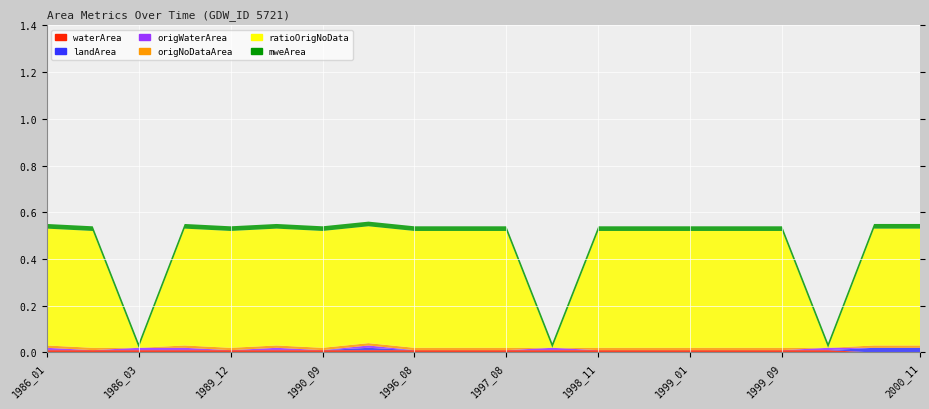

Reading left to right, extract all data points from this chart.

waterArea: 1986_01=0.0	1986_02=0.0	1986_03=0.0	1986_12=0.0	1989_12=0.0	1990_01=0.0	1990_09=0.0	1991_02=0.0	1996_08=0.0	1996_09=0.0	1997_08=0.0	1998_01=0.0	1998_11=0.0	1998_12=0.0	1999_01=0.0	1999_08=0.0	1999_09=0.0	1999_11=0.0	2000_10=0.0	2000_11=0.0
landArea: 1986_01=0.0	1986_02=0.0	1986_03=0.0	1986_12=0.0	1989_12=0.0	1990_01=0.0	1990_09=0.0	1991_02=0.0	1996_08=0.0	1996_09=0.0	1997_08=0.0	1998_01=0.0	1998_11=0.0	1998_12=0.0	1999_01=0.0	1999_08=0.0	1999_09=0.0	1999_11=0.0	2000_10=0.0	2000_11=0.0
origWaterArea: 1986_01=0.0	1986_02=0.0	1986_03=0.0	1986_12=0.0	1989_12=0.0	1990_01=0.0	1990_09=0.0	1991_02=0.0	1996_08=0.0	1996_09=0.0	1997_08=0.0	1998_01=0.0	1998_11=0.0	1998_12=0.0	1999_01=0.0	1999_08=0.0	1999_09=0.0	1999_11=0.0	2000_10=0.0	2000_11=0.0
origNoDataArea: 1986_01=0.0	1986_02=0.0	1986_03=0.0	1986_12=0.0	1989_12=0.0	1990_01=0.0	1990_09=0.0	1991_02=0.0	1996_08=0.0	1996_09=0.0	1997_08=0.0	1998_01=0.0	1998_11=0.0	1998_12=0.0	1999_01=0.0	1999_08=0.0	1999_09=0.0	1999_11=0.0	2000_10=0.0	2000_11=0.0
ratioOrigNoData: 1986_01=0.5	1986_02=0.5	1986_03=0.0	1986_12=0.5	1989_12=0.5	1990_01=0.5	1990_09=0.5	1991_02=0.5	1996_08=0.5	1996_09=0.5	1997_08=0.5	1998_01=0.0	1998_11=0.5	1998_12=0.5	1999_01=0.5	1999_08=0.5	1999_09=0.5	1999_11=0.0	2000_10=0.5	2000_11=0.5
mweArea: 1986_01=0.0	1986_02=0.0	1986_03=0.0	1986_12=0.0	1989_12=0.0	1990_01=0.0	1990_09=0.0	1991_02=0.0	1996_08=0.0	1996_09=0.0	1997_08=0.0	1998_01=0.0	1998_11=0.0	1998_12=0.0	1999_01=0.0	1999_08=0.0	1999_09=0.0	1999_11=0.0	2000_10=0.0	2000_11=0.0